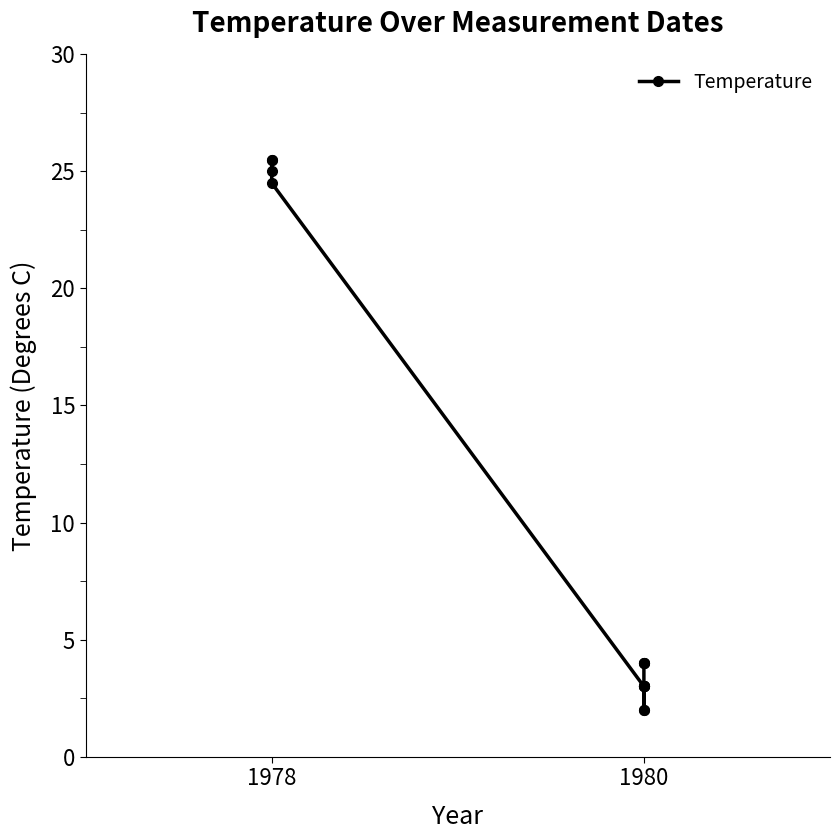

Reading right to left, what are all the values shown in this chart?

4.0	4.0	4.0	3.0	3.0	3.0	2.0	2.0	3.0	3.0	24.5	25.0	25.5	25.5